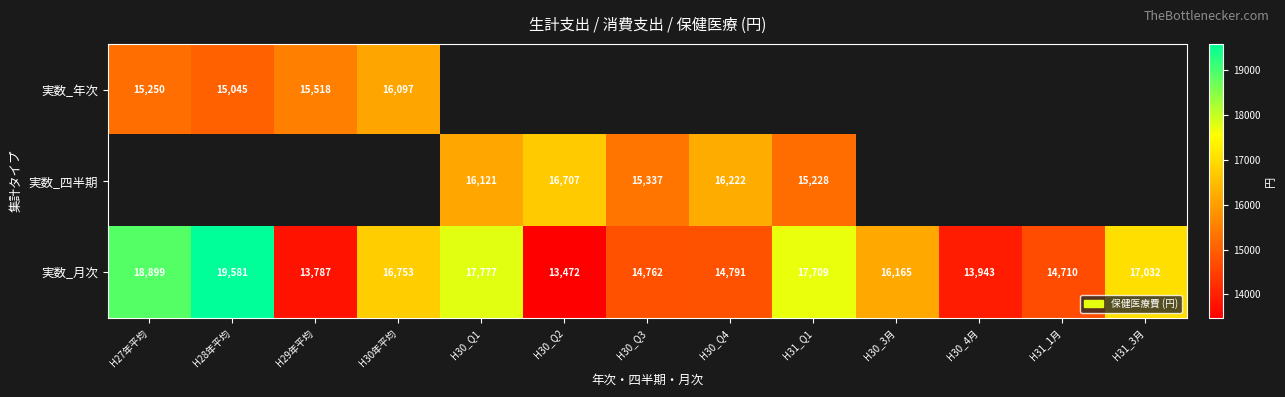

Is it true that 実数_月次 equals 8323 at H31_1月?

False